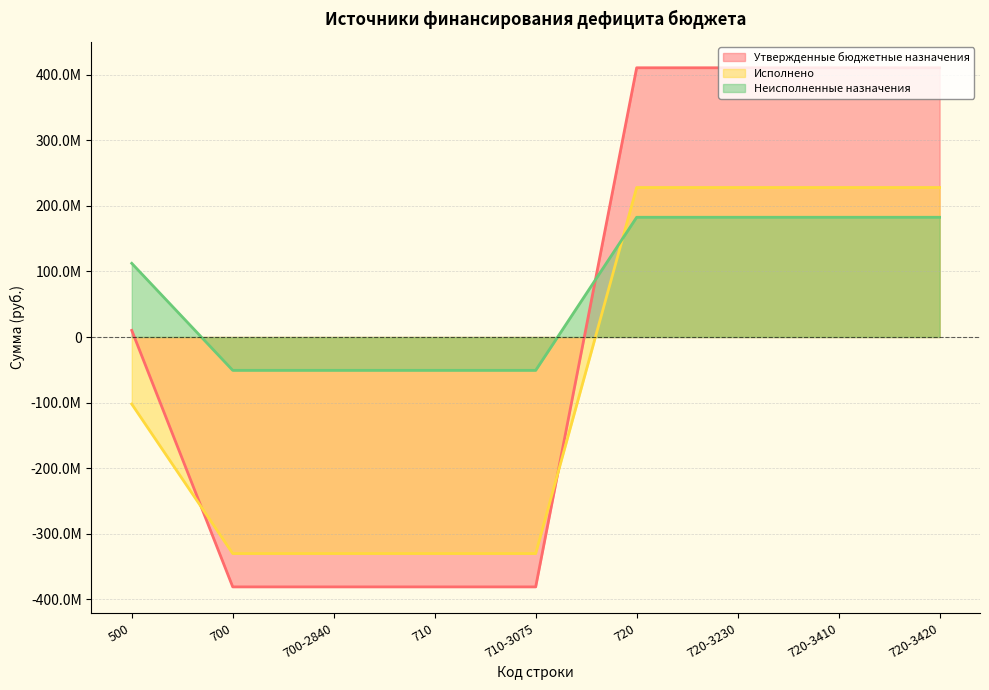

Between 700 and 720-3230, which is larger?

720-3230